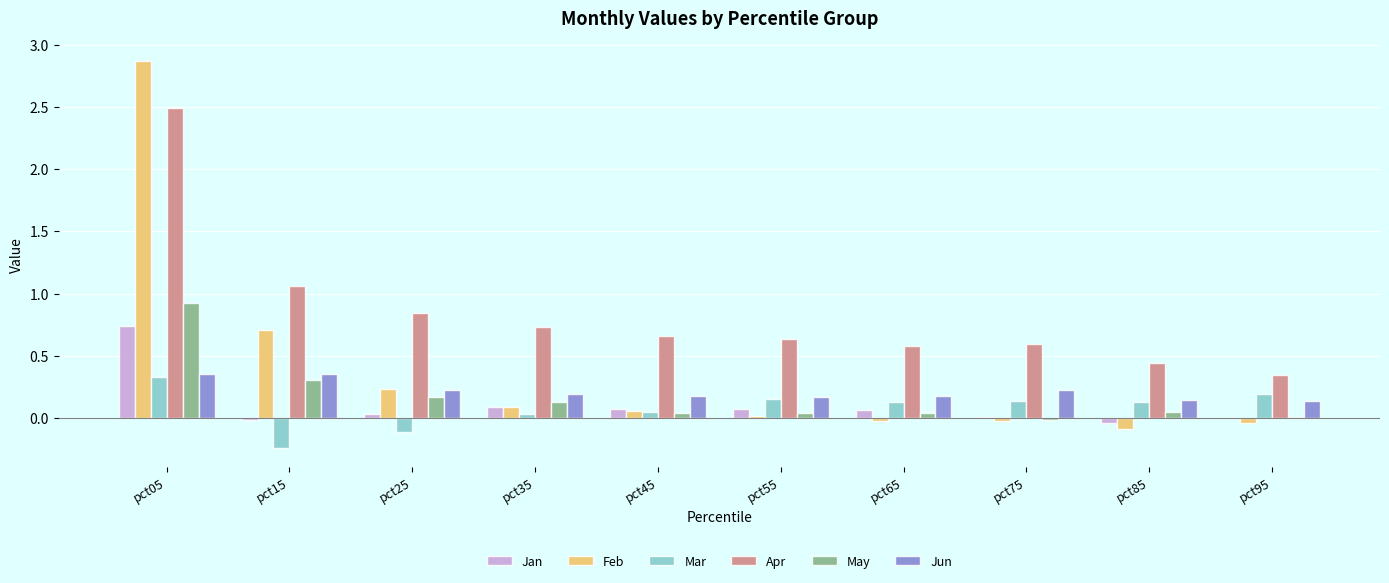

What is the sum of all Apr values?

8.4